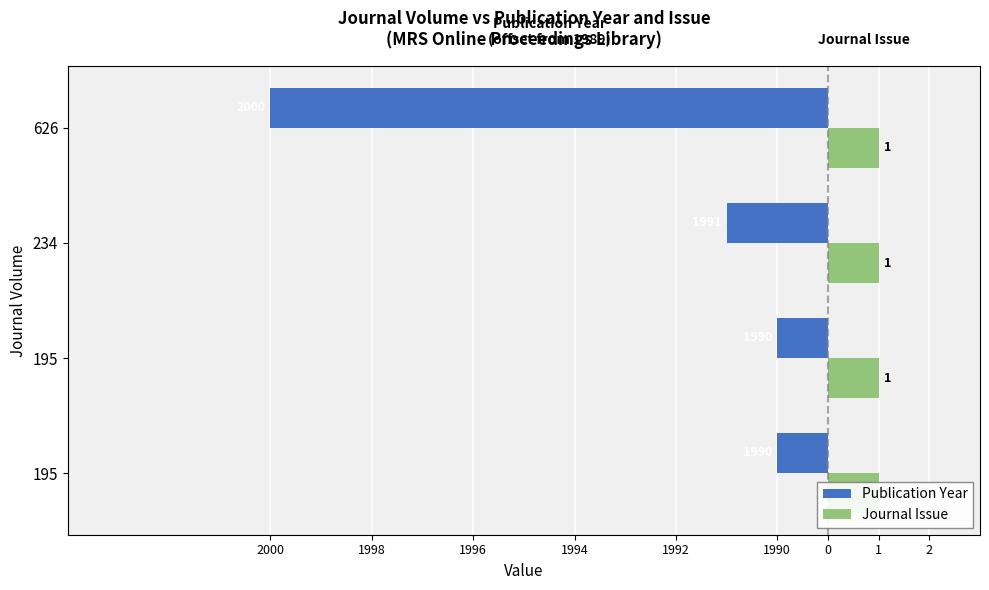

What is the difference between the Publication Year values at 195 and 626?

10.0